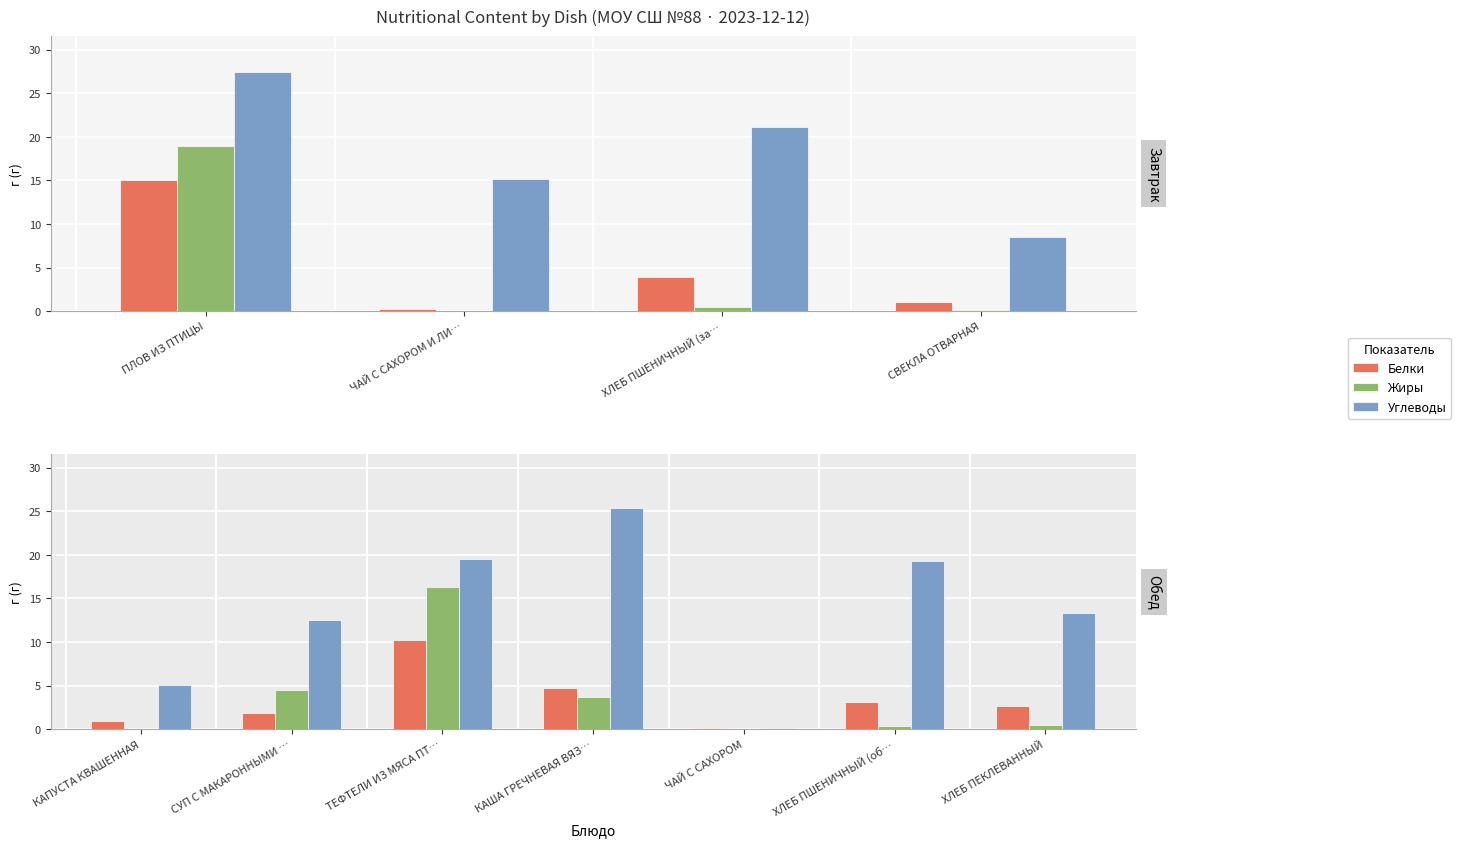

What is the value of the Углеводы bar at the 5th from the left?

0.1